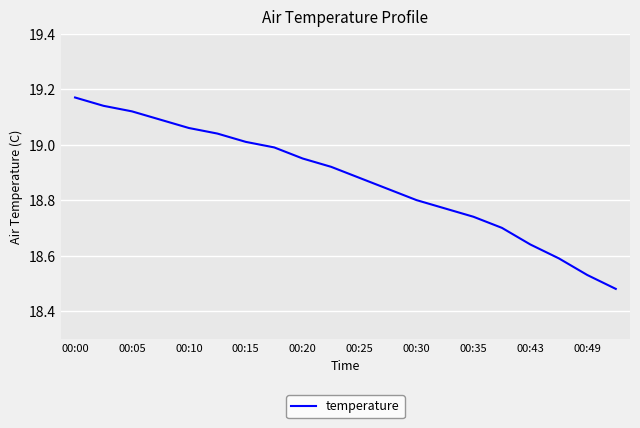

What is the difference between the maximum and minimum values?

0.7